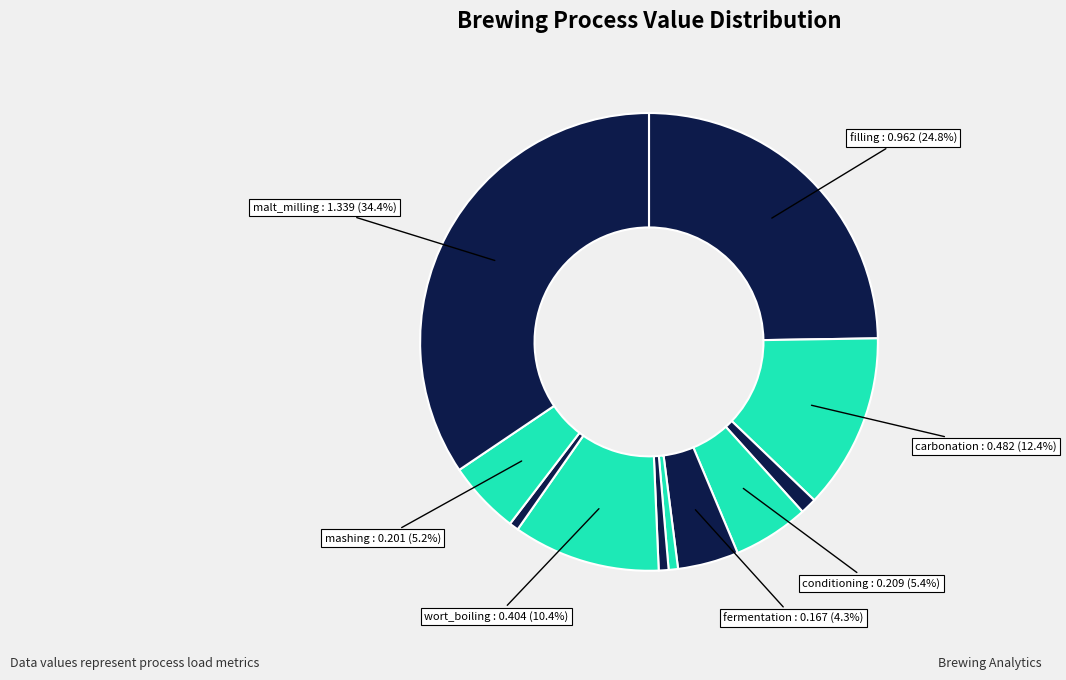

How many slices are in this pie chart?

11